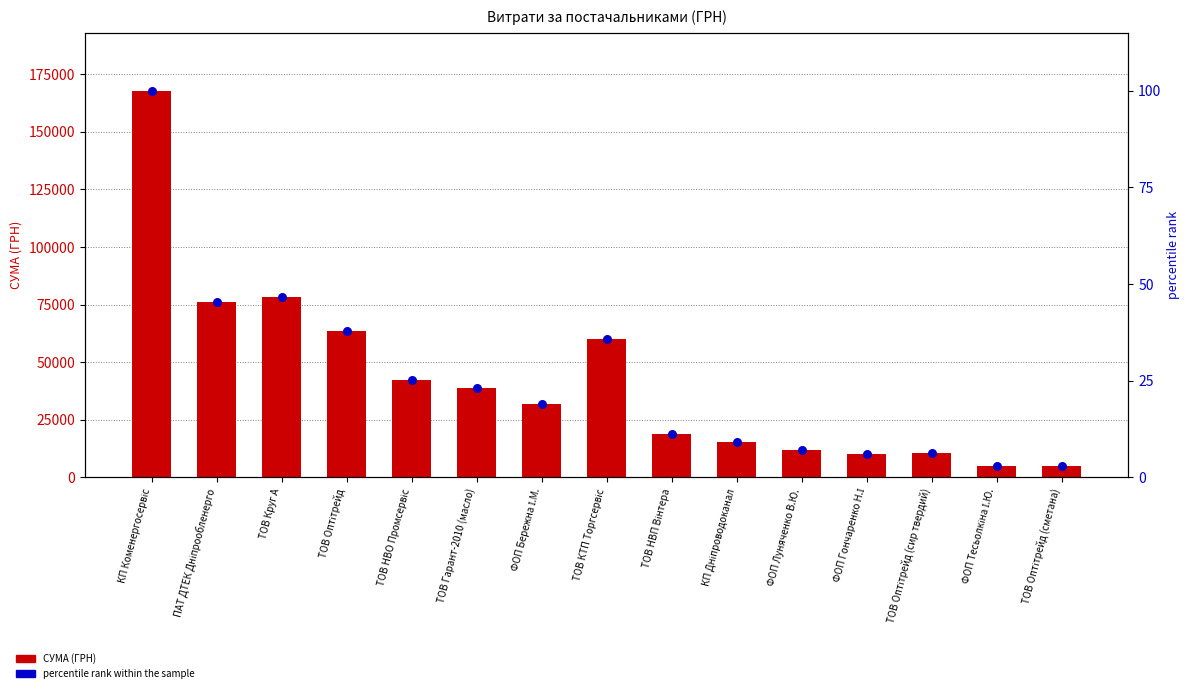

Which series has the largest Y range (max minus min)?

СУМА (ГРН)